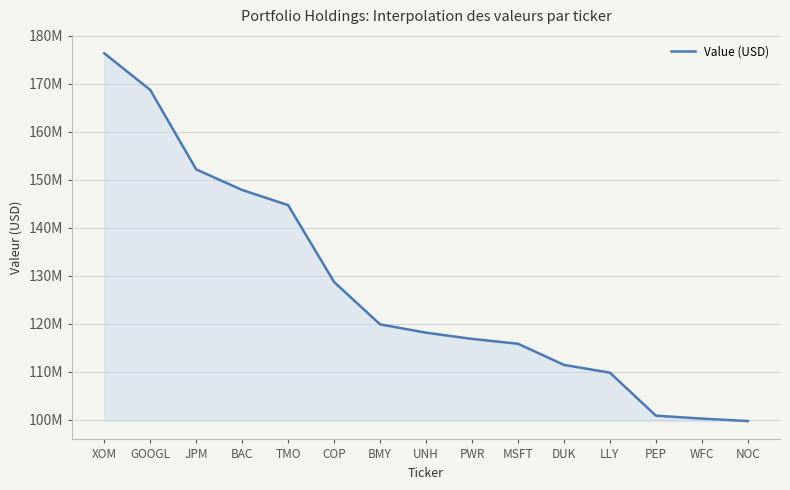

Reading right to left, what are all the values shown in this chart?

99729000	100229000	100847000	109803000	111422000	115821000	116831000	118126000	119862000	128681000	144688000	147845000	152134000	168685000	176318000